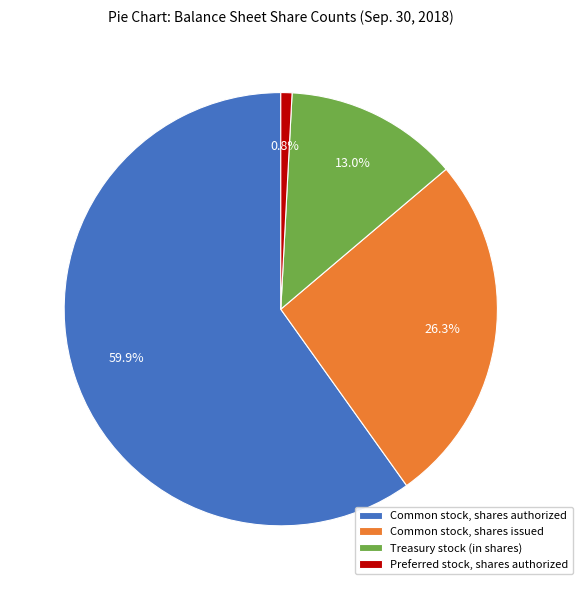

Which has a higher value, Treasury stock (in shares) or Preferred stock, shares authorized?

Treasury stock (in shares)